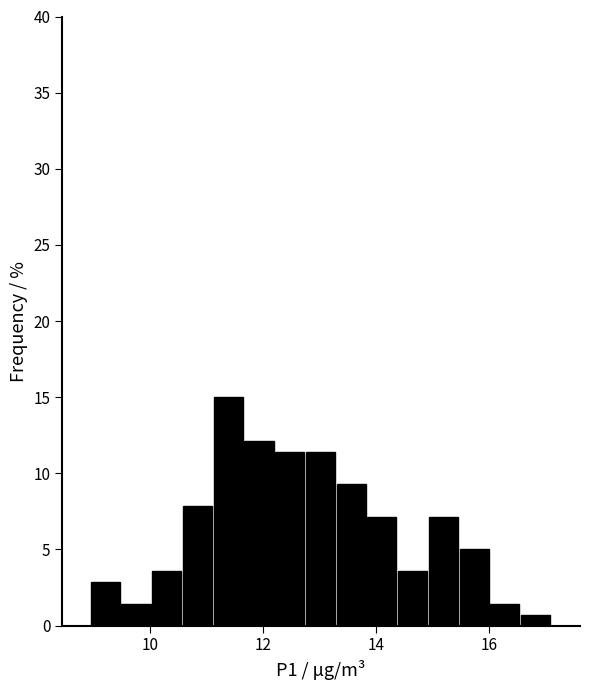

Read against the x-axis, roughly where is the centre of the tallest bar?

11.4